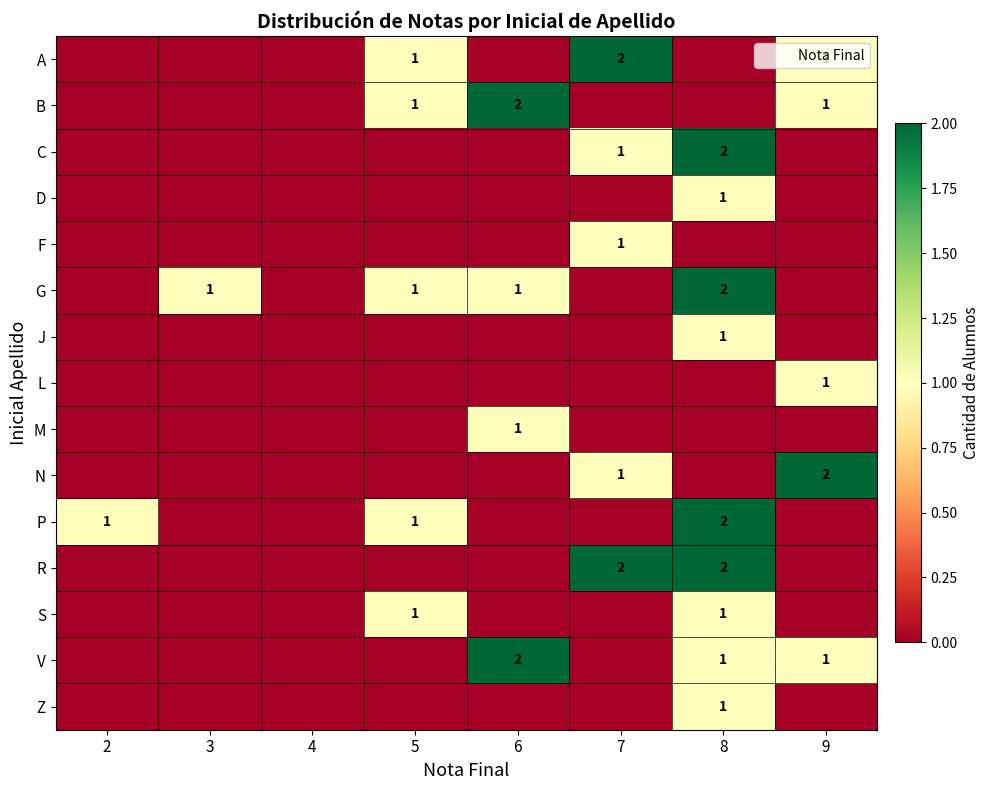

Which category has the lowest value in the G series?

2